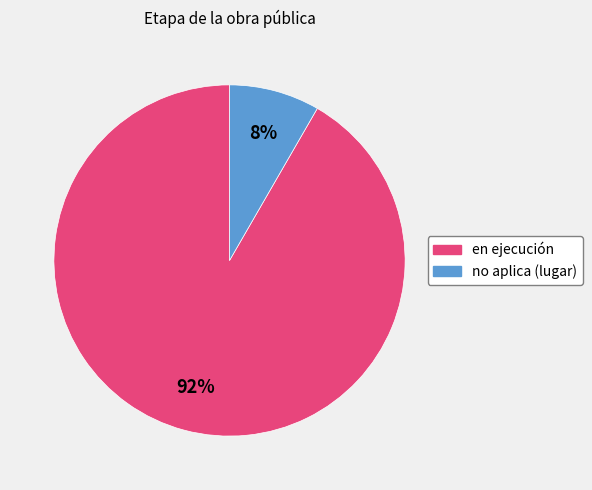

Which category has the smallest portion of the pie?

no aplica (lugar)